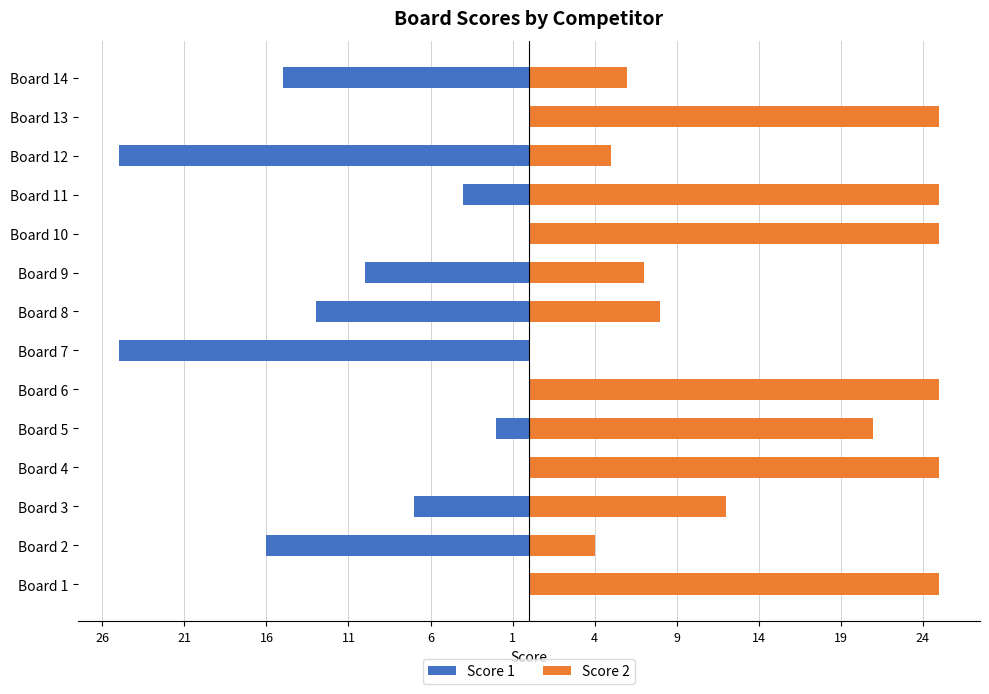

What is the sum of all Score 1 values?

-117